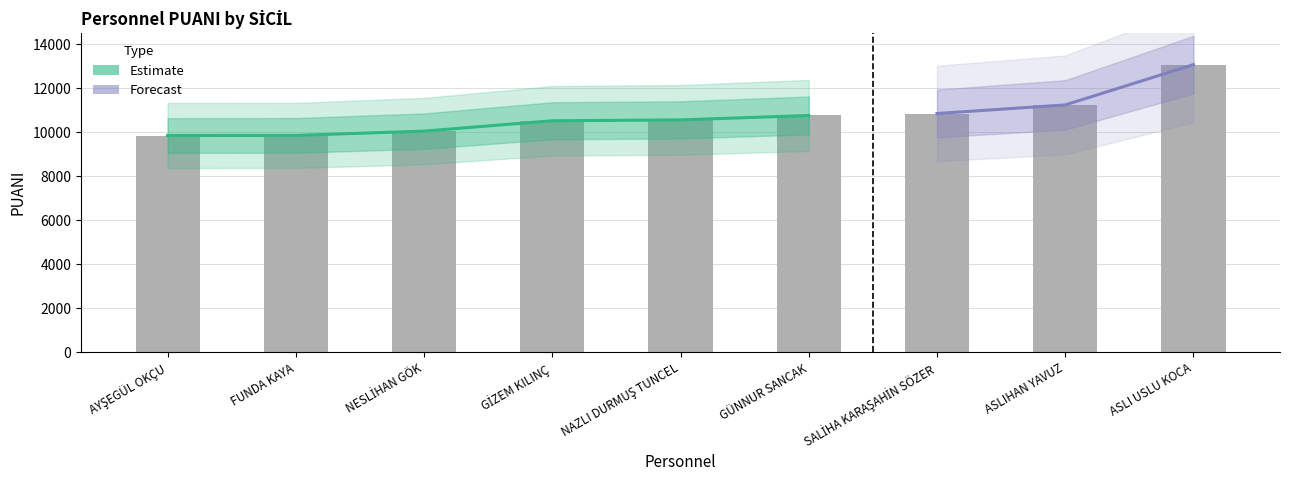

The value at NESLİHAN GÖK is 5090. True or false?

False